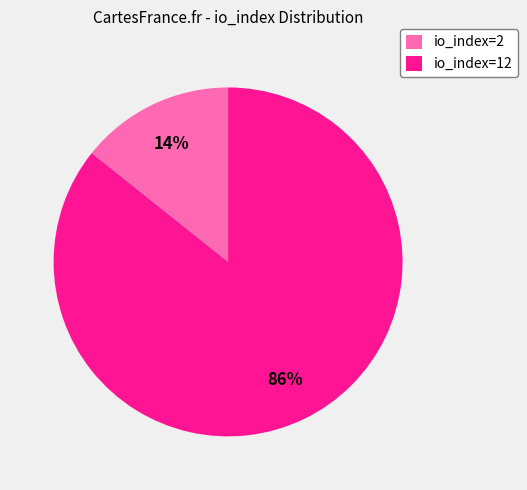

How many slices are in this pie chart?

2